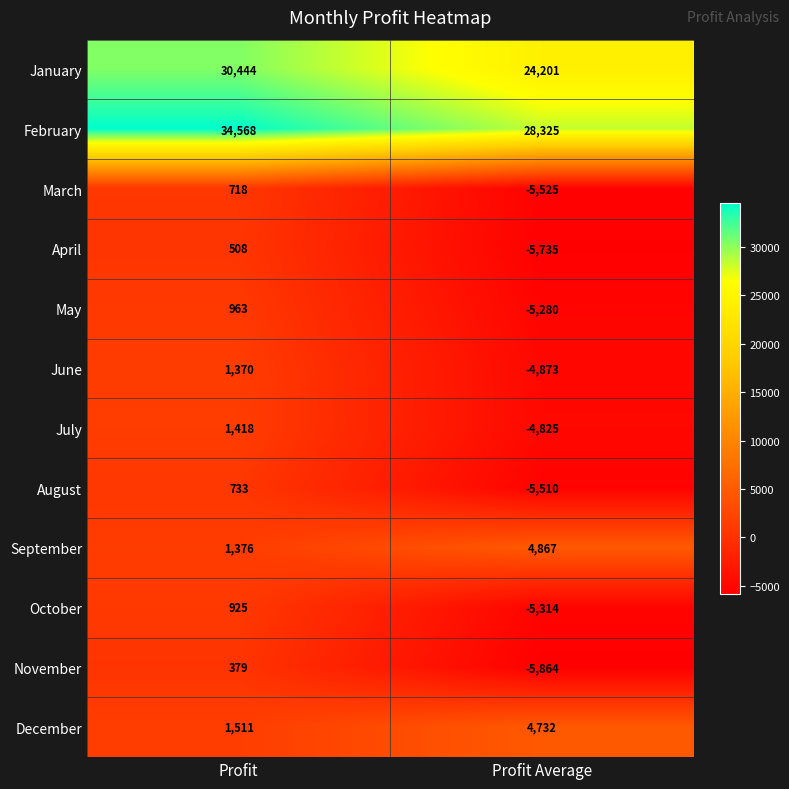

Rank the series at Profit from lowest to highest value.

November, April, March, August, October, May, June, September, July, December, January, February